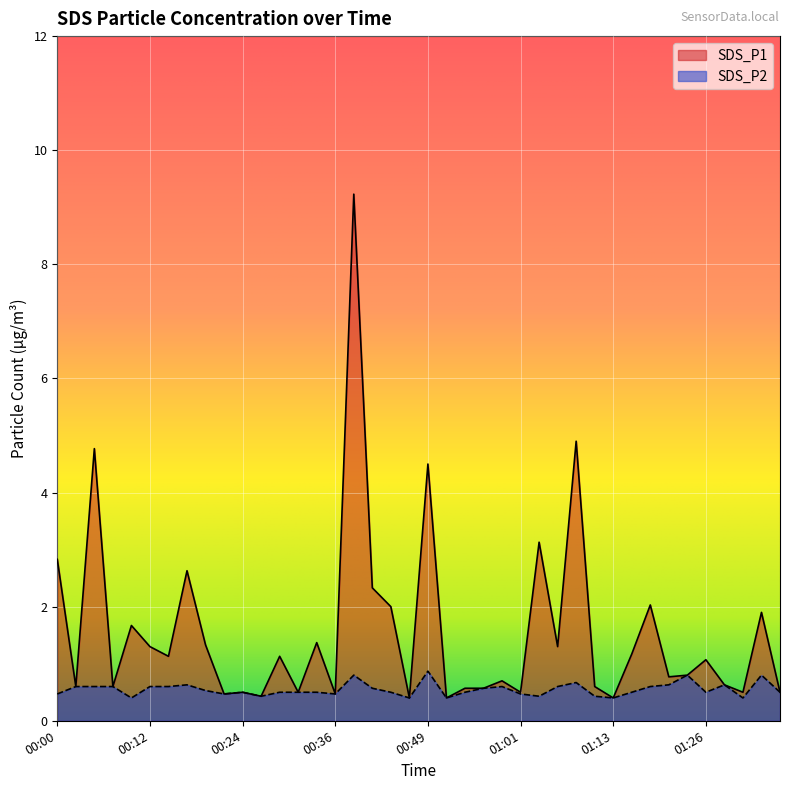

At how many categories does at least one series exceed 4?

4